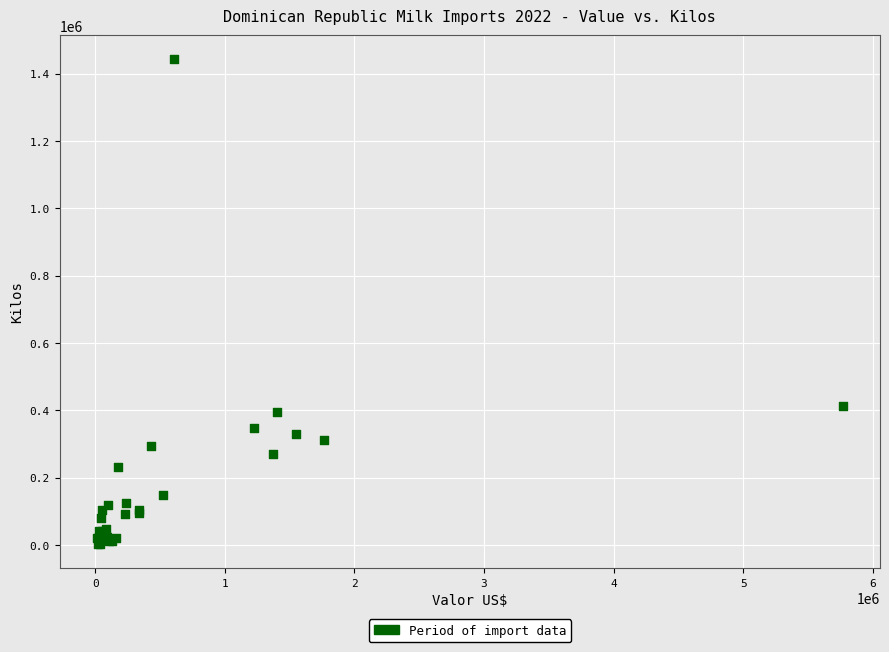

What Y value in the scatter plot is closest to 722857?

414580.9